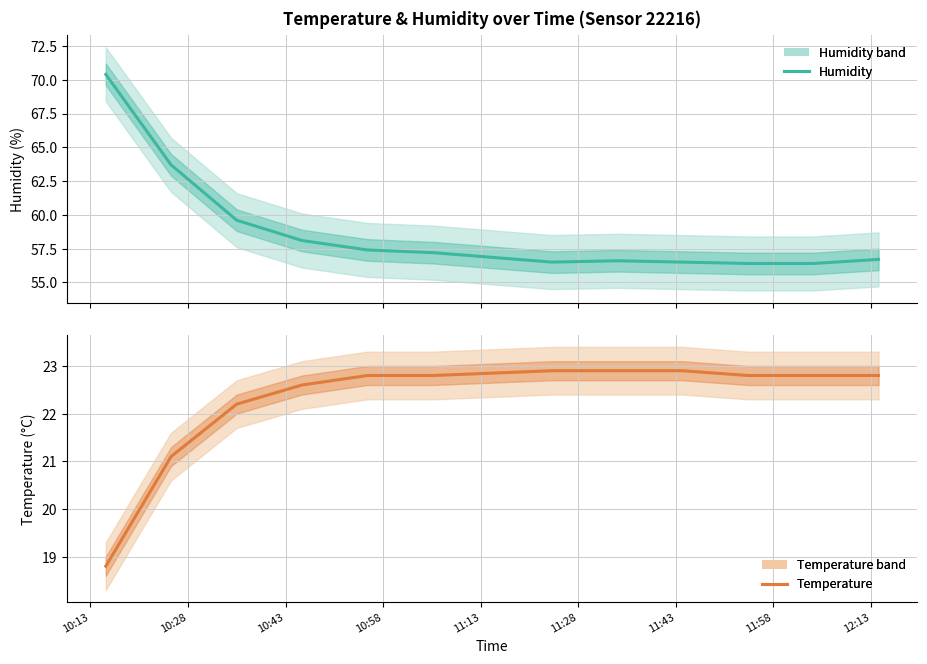

At how many categories does at least one series exceed 37?

12